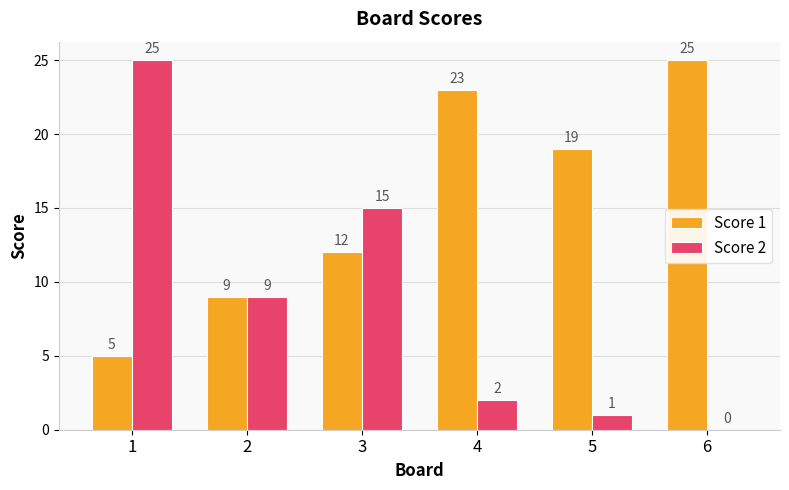

At which label is Score 1 closest to 15?

3